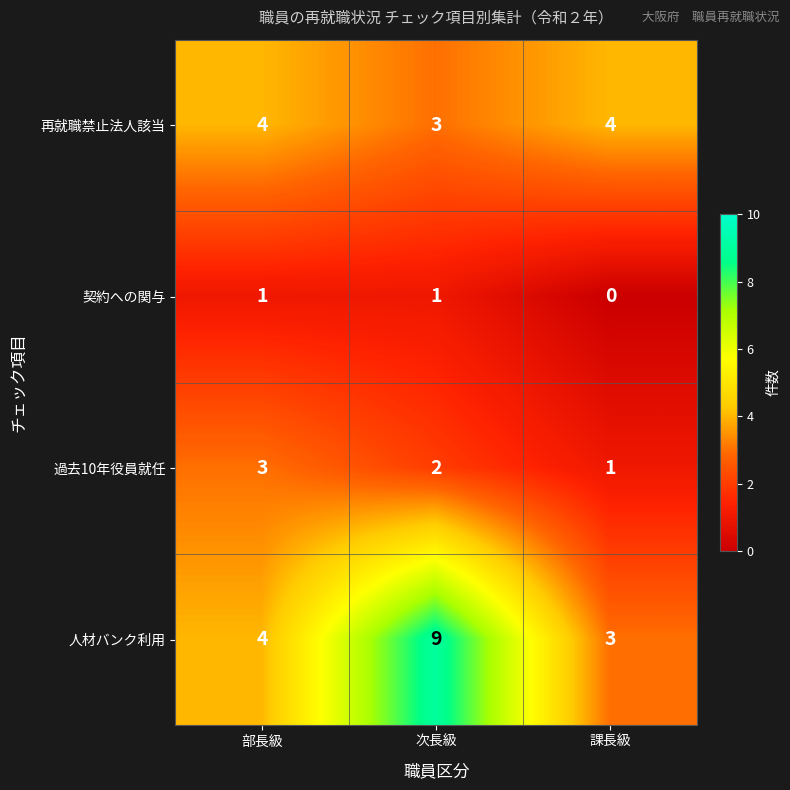

True or false: 再就職禁止法人該当 has a value of 1 at 課長級.

False